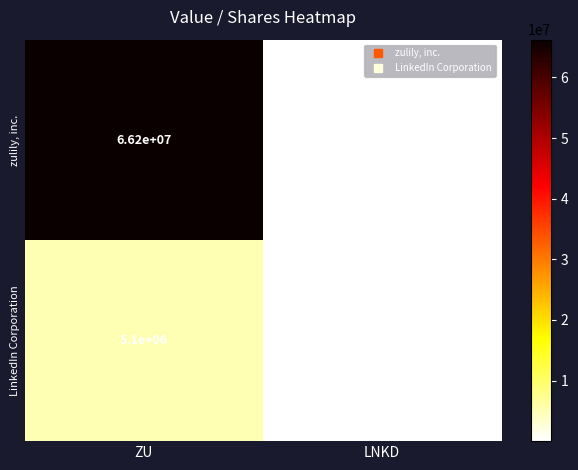

At which category is the sum across all series the highest?

ZU